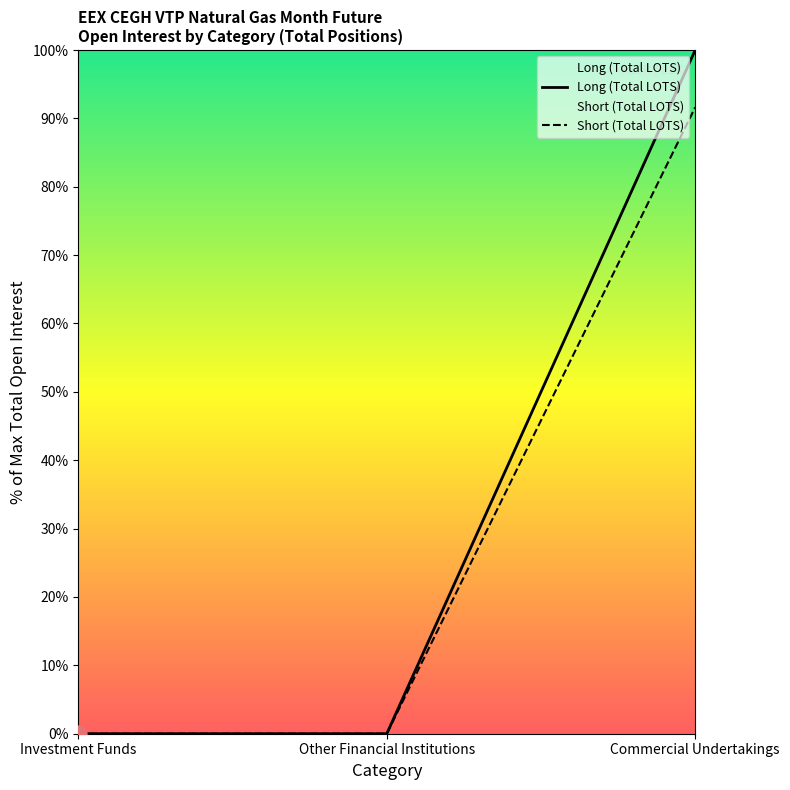

What is the total value across all series at Commercial Undertakings?

191.6